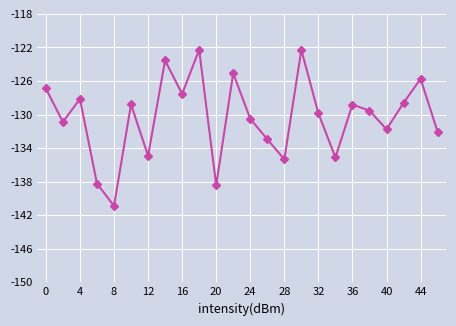

What is the value of the 4th point from the left?

-138.2